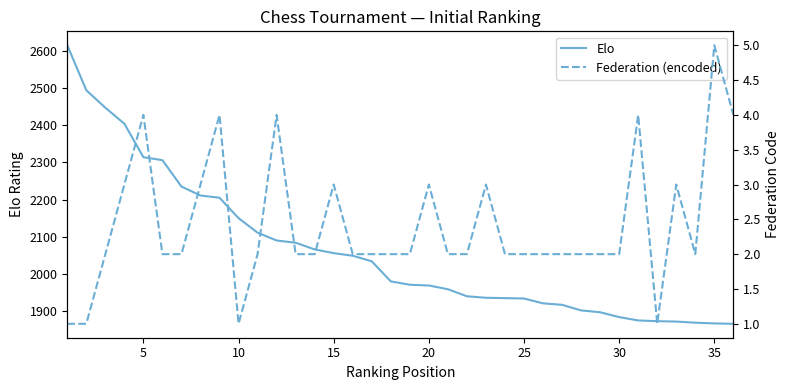

Reading left to right, extract all data points from this chart.

Elo: 2615	2494	2447	2404	2314	2306	2235	2211	2205	2150	2111	2090	2084	2066	2056	2049	2034	1980	1971	1969	1959	1940	1936	1935	1934	1921	1917	1902	1897	1884	1875	1873	1872	1869	1867	1866
Federation (encoded): 1	1	2	3	4	2	2	3	4	1	2	4	2	2	3	2	2	2	2	3	2	2	3	2	2	2	2	2	2	2	4	1	3	2	5	4